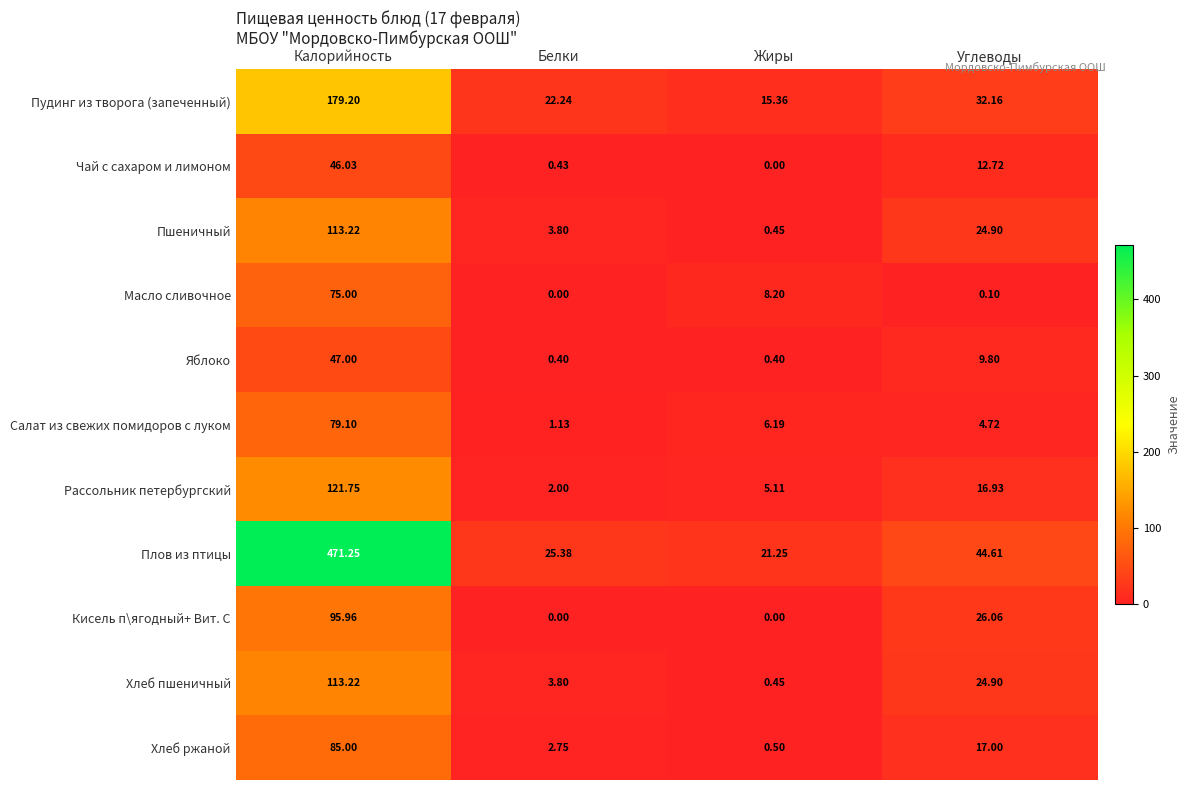

Which category has the lowest value in the Хлеб пшеничный series?

Жиры